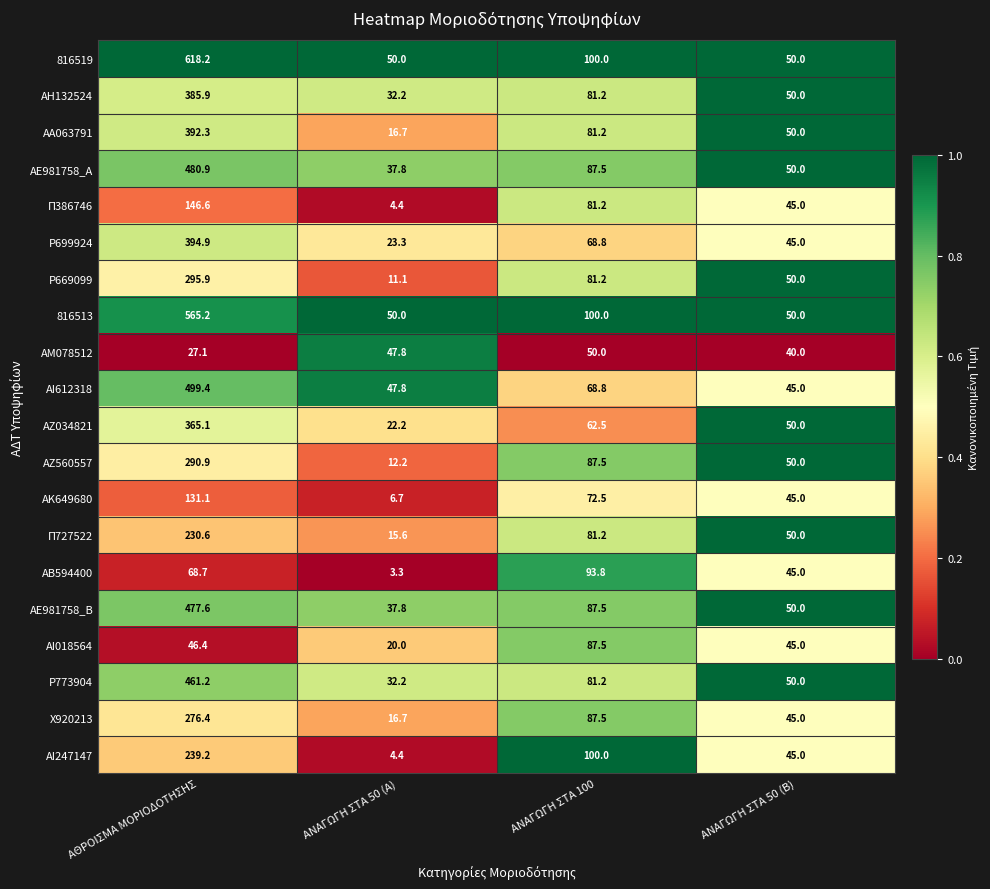

Which series changed the most between ΑΘΡΟΙΣΜΑ ΜΟΡΙΟΔΟΤΗΣΗΣ and ΑΝΑΓΩΓΗ ΣΤΑ 100?

816519